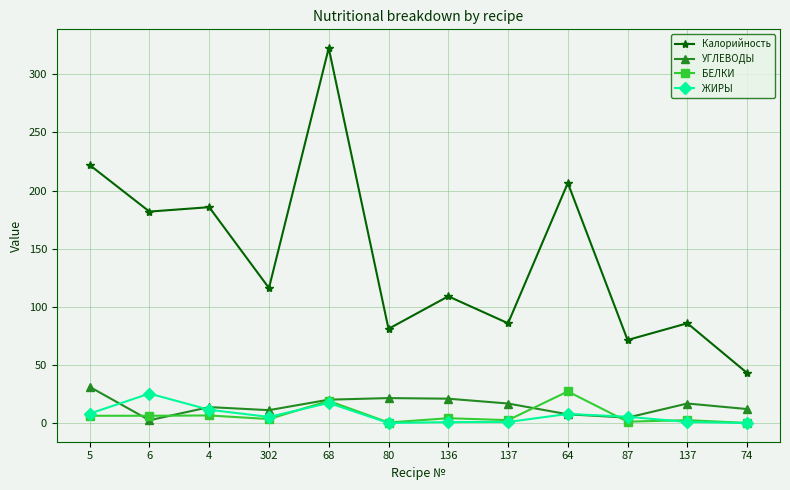

At which label does Калорийность reach its peak?

68